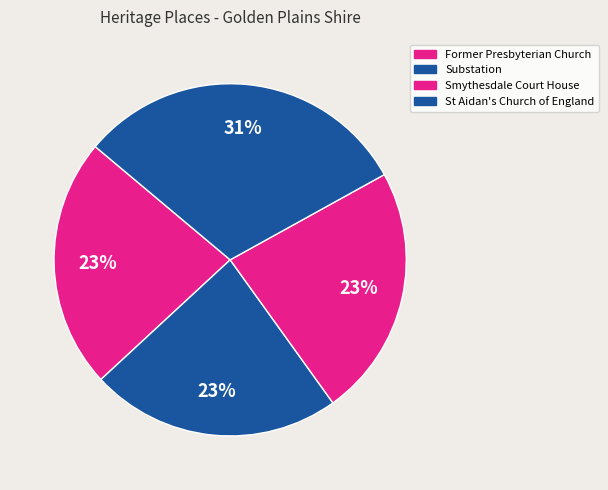

How many slices are in this pie chart?

4